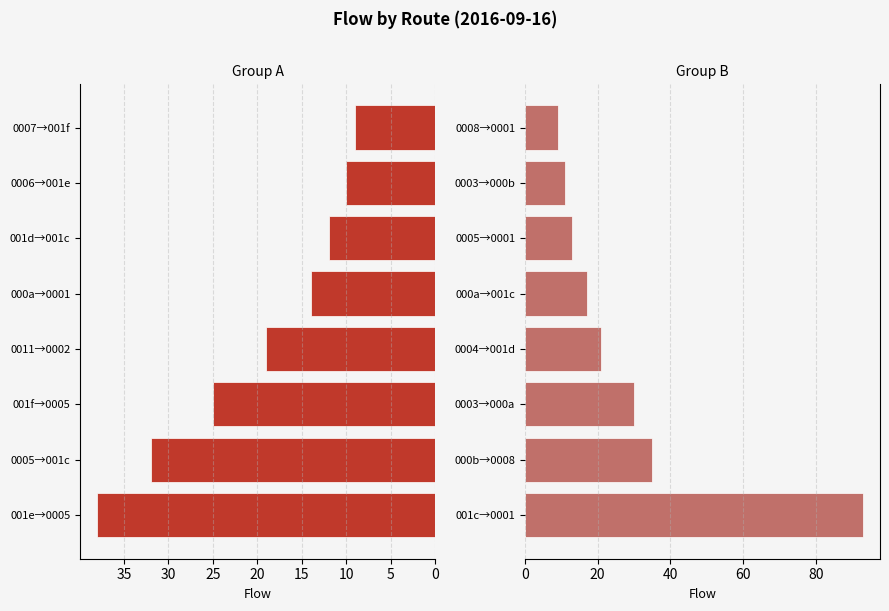

At 5, list the series in order from smallest to largest.

Group A, Group B